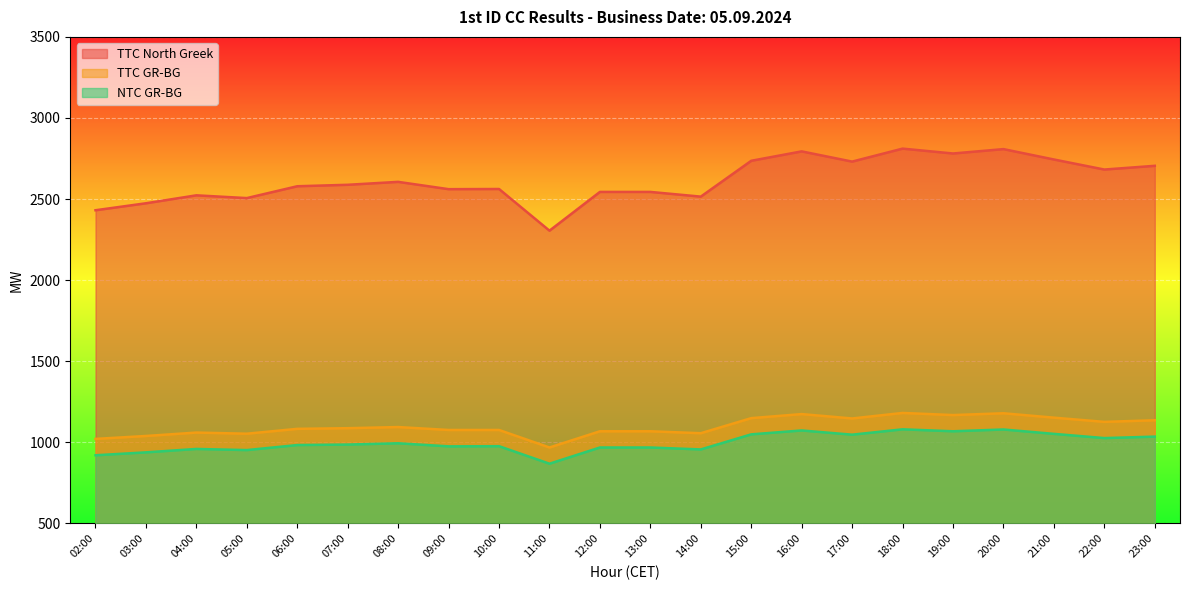

List the series in order of their peak value, highest first.

TTC North Greek, TTC GR-BG, NTC GR-BG